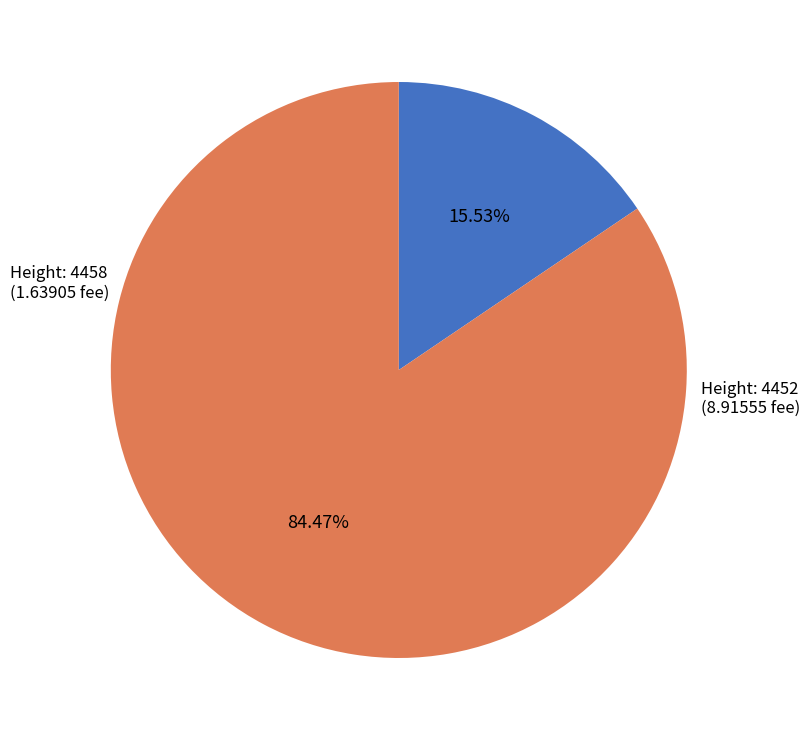

Does any single category account for the majority?

Yes